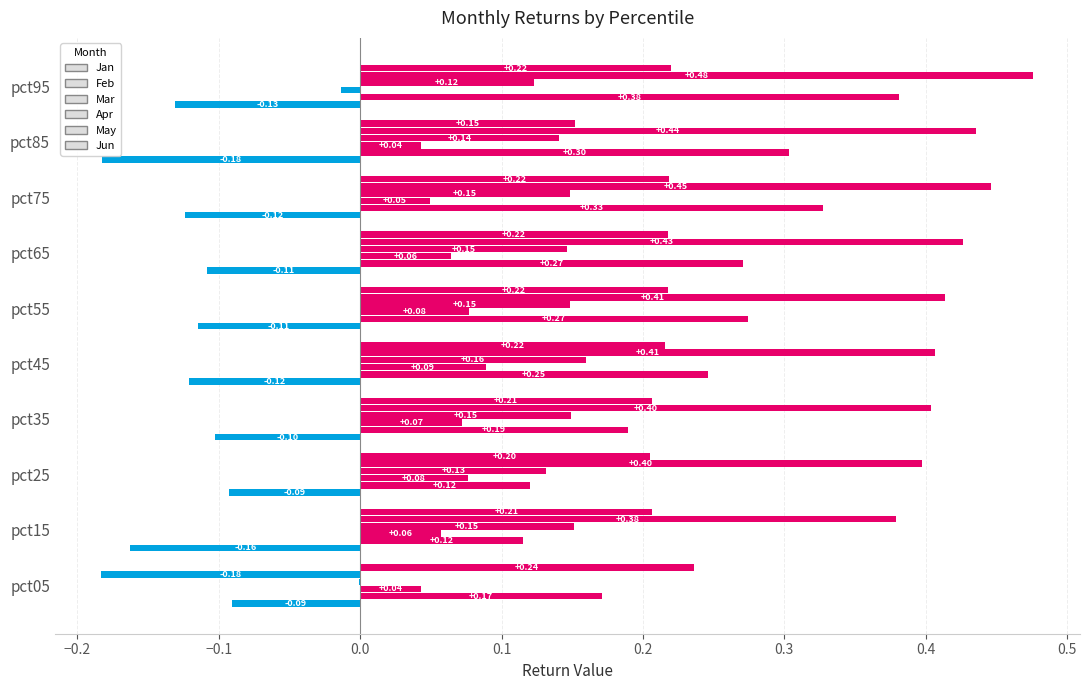

Reading left to right, what are all the values shown in this chart?

Jan: pct05=-0.1	pct15=-0.2	pct25=-0.1	pct35=-0.1	pct45=-0.1	pct55=-0.1	pct65=-0.1	pct75=-0.1	pct85=-0.2	pct95=-0.1
Feb: pct05=0.2	pct15=0.1	pct25=0.1	pct35=0.2	pct45=0.2	pct55=0.3	pct65=0.3	pct75=0.3	pct85=0.3	pct95=0.4
Mar: pct05=0.0	pct15=0.1	pct25=0.1	pct35=0.1	pct45=0.1	pct55=0.1	pct65=0.1	pct75=0.0	pct85=0.0	pct95=-0.0
Apr: pct05=-0.0	pct15=0.2	pct25=0.1	pct35=0.1	pct45=0.2	pct55=0.1	pct65=0.1	pct75=0.1	pct85=0.1	pct95=0.1
May: pct05=-0.2	pct15=0.4	pct25=0.4	pct35=0.4	pct45=0.4	pct55=0.4	pct65=0.4	pct75=0.4	pct85=0.4	pct95=0.5
Jun: pct05=0.2	pct15=0.2	pct25=0.2	pct35=0.2	pct45=0.2	pct55=0.2	pct65=0.2	pct75=0.2	pct85=0.2	pct95=0.2